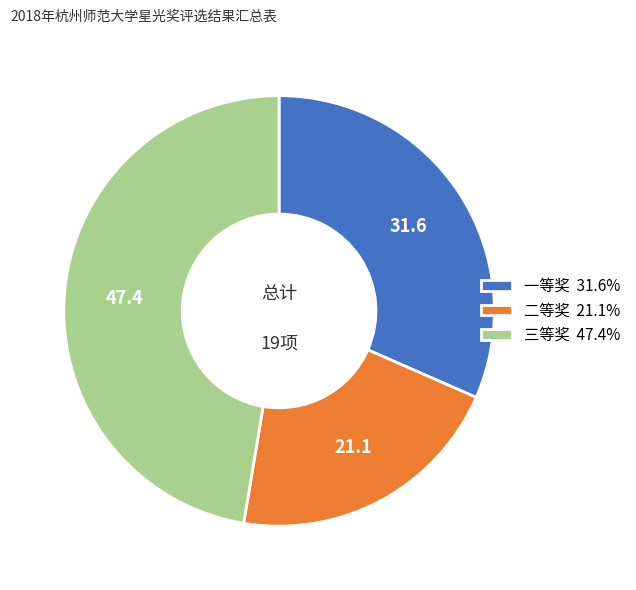

The 三等奖 slice represents 47% of the pie. True or false?

True